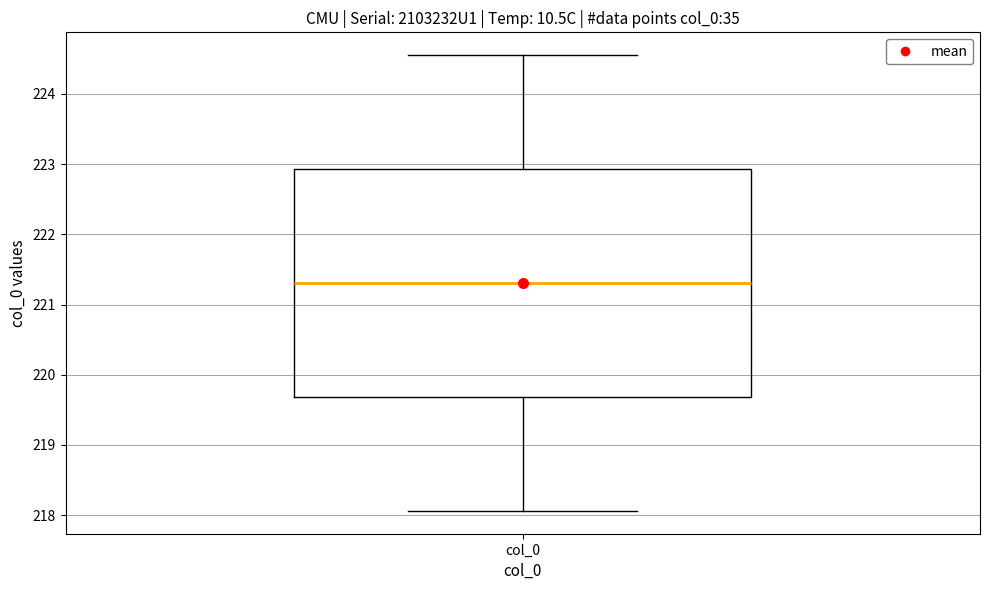

Transcribe this box plot: give where the median line is, the range the box spans, and where the two whiskers end, as read against the y-axis. The values are not printed on the chart, so give them approximately, as read against the axis.

median 221.3, box 219.7 to 222.9, whiskers 218.1 to 224.6